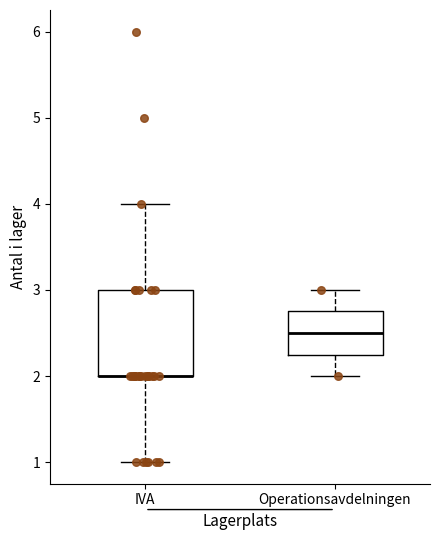

Where does the upper whisker of the box for Operationsavdelningen end on the y-axis? The values are not printed on the chart, so give them approximately, as read against the axis.

3.0